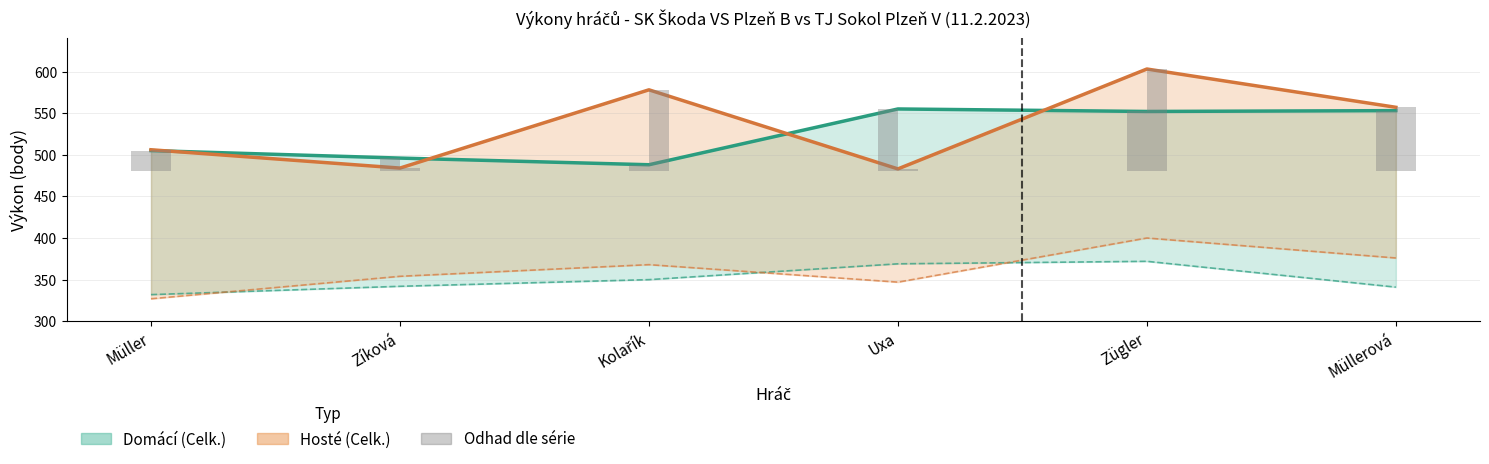

What is the total value across all series at Müller?

1670